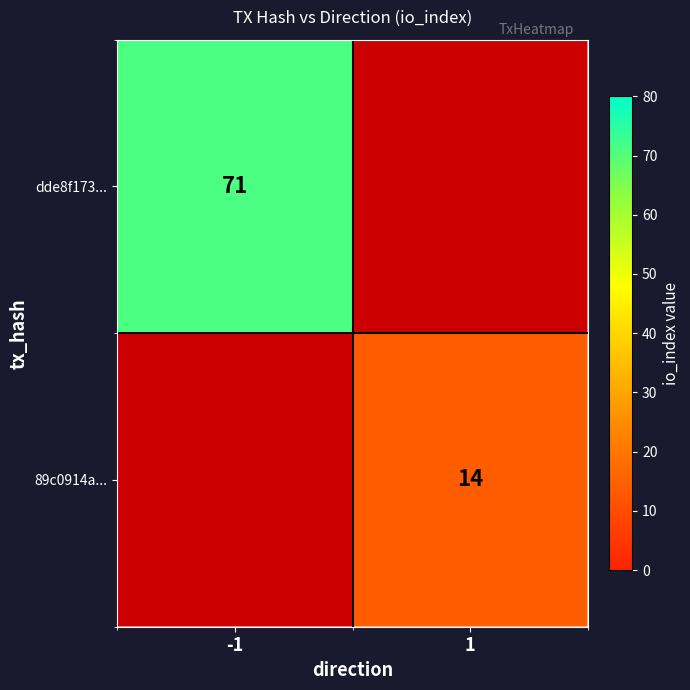

The value of dde8f173... at -1 is 111. True or false?

False